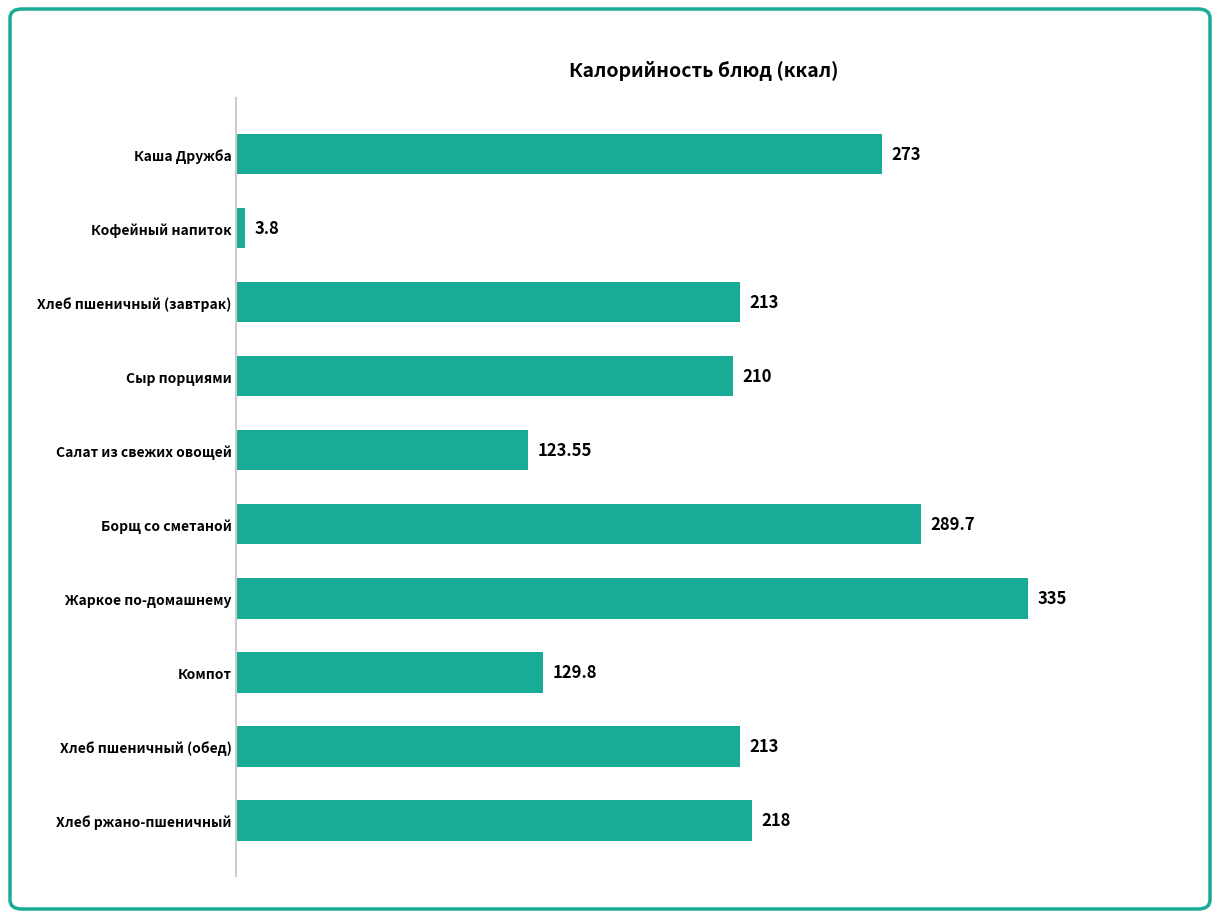

Between Хлеб пшеничный (завтрак) and Кофейный напиток, which is larger?

Хлеб пшеничный (завтрак)